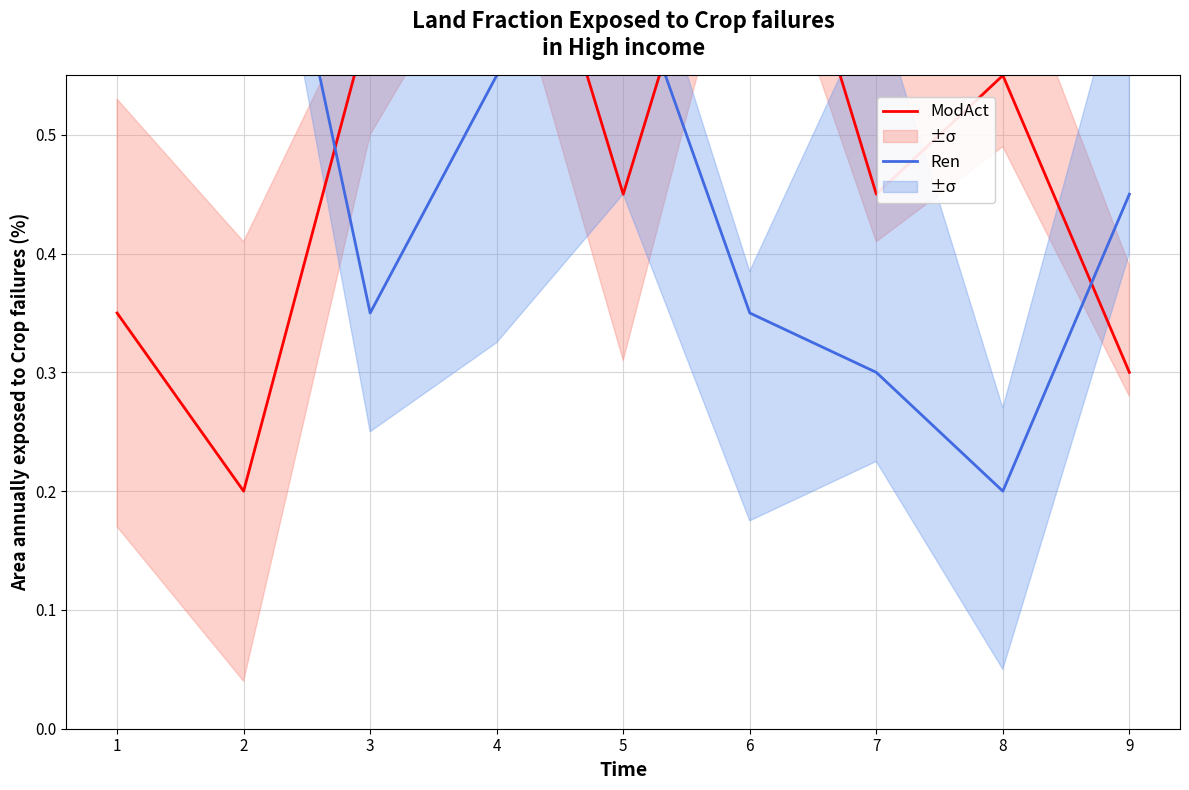

How many interior local valleys does the Ren series have?

2